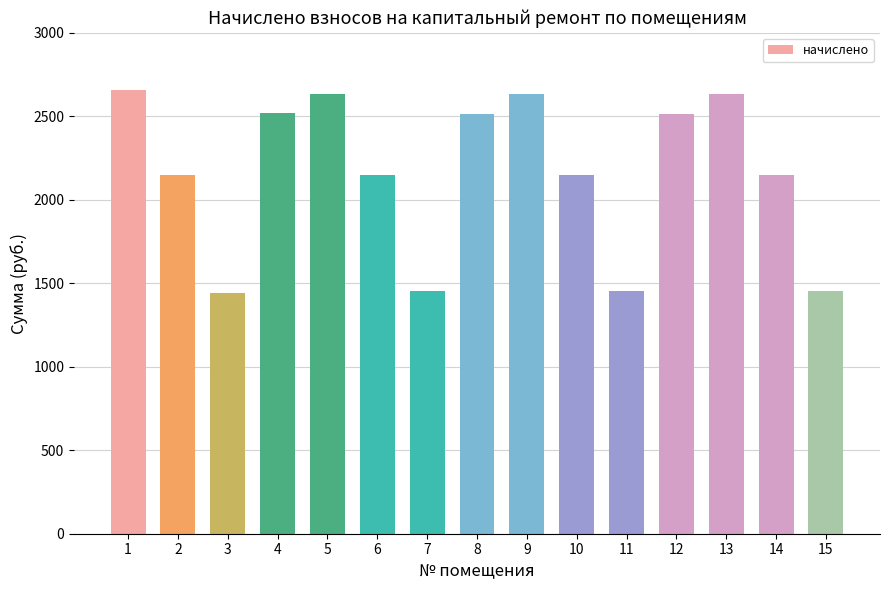

Read the value at 6.

2149.7